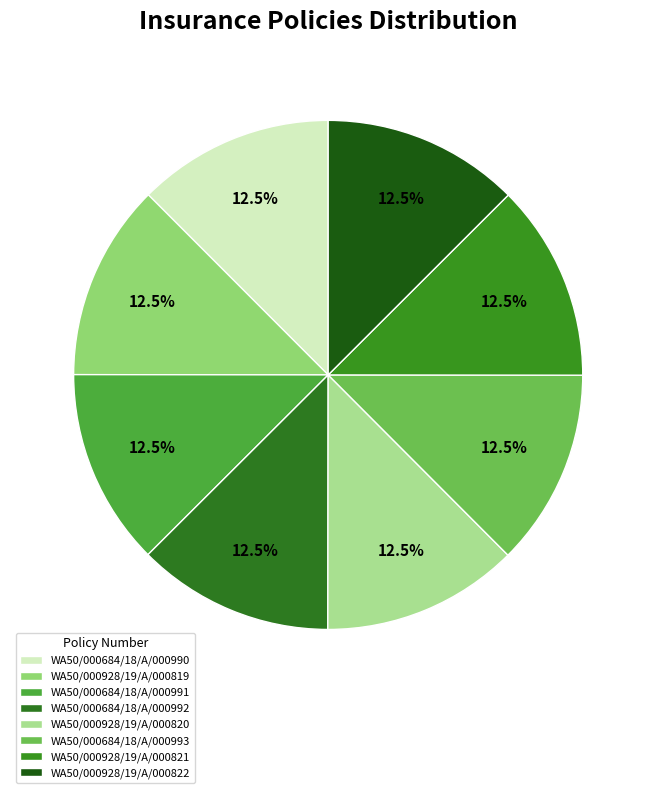

Do WA50/000684/18/A/000993 and WA50/000684/18/A/000992 together represent more than half of the pie?

No